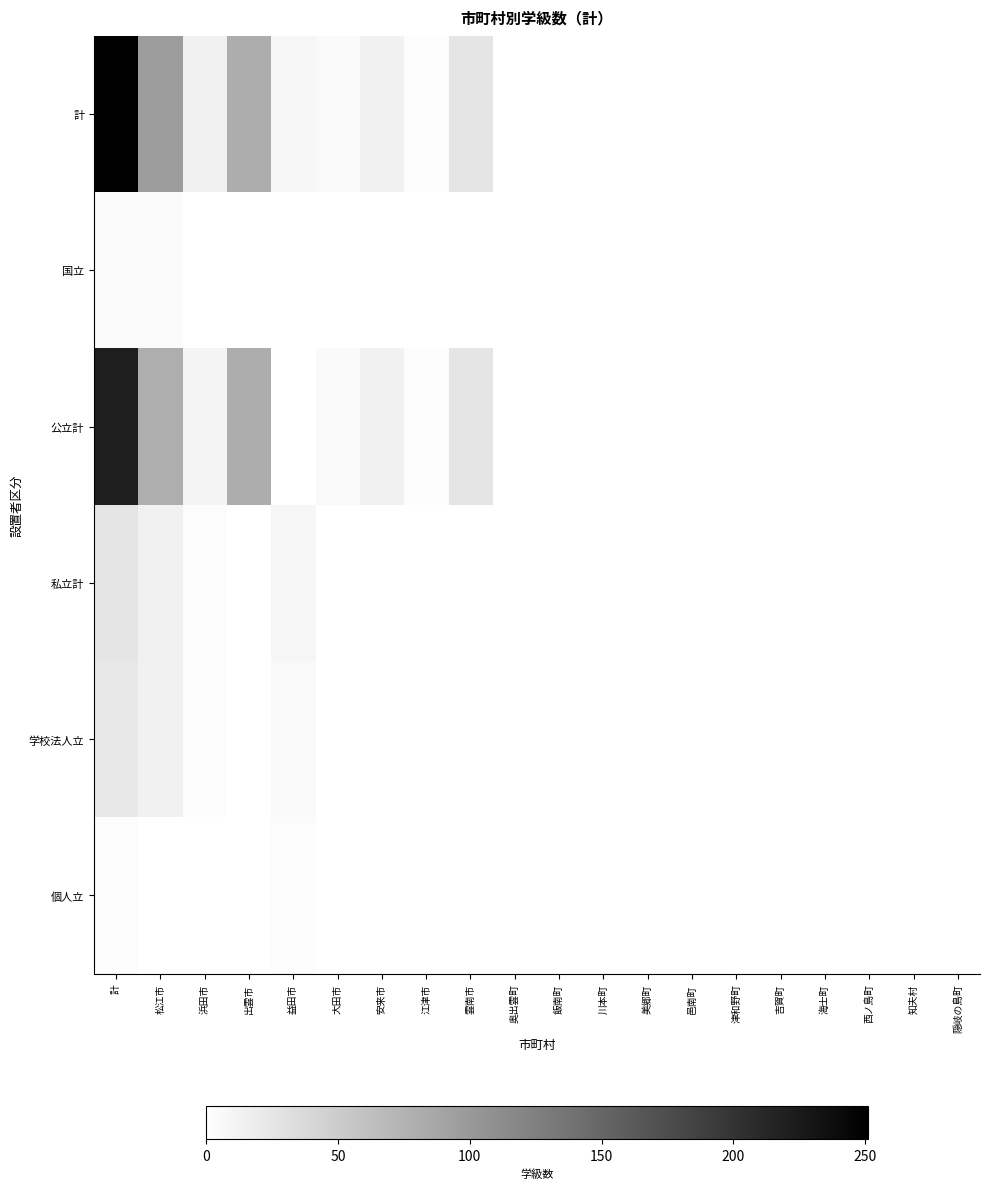

Reading left to right, list all the values displayed in this chart.

計: 計=251	松江市=98	浜田市=14	出雲市=81	益田市=9	大田市=6	安来市=14	江津市=3	雲南市=26	奥出雲町=0	飯南町=0	川本町=0	美郷町=0	邑南町=0	津和野町=0	吉賀町=0	海士町=0	西ノ島町=0	知夫村=0	隠岐の島町=0
国立: 計=4	松江市=4	浜田市=0	出雲市=0	益田市=0	大田市=0	安来市=0	江津市=0	雲南市=0	奥出雲町=0	飯南町=0	川本町=0	美郷町=0	邑南町=0	津和野町=0	吉賀町=0	海士町=0	西ノ島町=0	知夫村=0	隠岐の島町=0
公立計: 計=221	松江市=80	浜田市=11	出雲市=81	益田市=0	大田市=6	安来市=14	江津市=3	雲南市=26	奥出雲町=0	飯南町=0	川本町=0	美郷町=0	邑南町=0	津和野町=0	吉賀町=0	海士町=0	西ノ島町=0	知夫村=0	隠岐の島町=0
私立計: 計=26	松江市=14	浜田市=3	出雲市=0	益田市=9	大田市=0	安来市=0	江津市=0	雲南市=0	奥出雲町=0	飯南町=0	川本町=0	美郷町=0	邑南町=0	津和野町=0	吉賀町=0	海士町=0	西ノ島町=0	知夫村=0	隠岐の島町=0
学校法人立: 計=23	松江市=14	浜田市=3	出雲市=0	益田市=6	大田市=0	安来市=0	江津市=0	雲南市=0	奥出雲町=0	飯南町=0	川本町=0	美郷町=0	邑南町=0	津和野町=0	吉賀町=0	海士町=0	西ノ島町=0	知夫村=0	隠岐の島町=0
個人立: 計=3	松江市=0	浜田市=0	出雲市=0	益田市=3	大田市=0	安来市=0	江津市=0	雲南市=0	奥出雲町=0	飯南町=0	川本町=0	美郷町=0	邑南町=0	津和野町=0	吉賀町=0	海士町=0	西ノ島町=0	知夫村=0	隠岐の島町=0